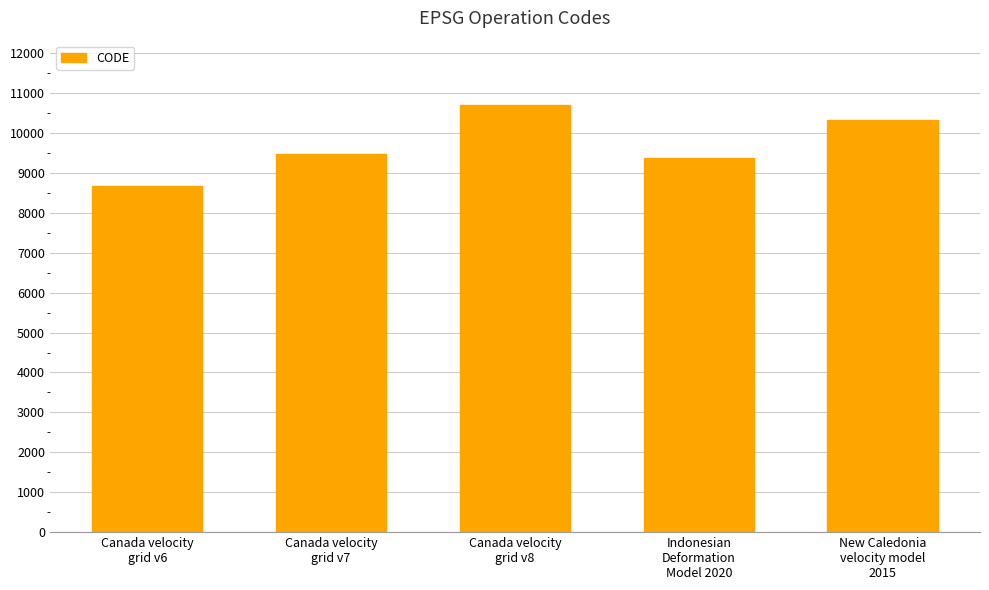

What is the average value?

9713